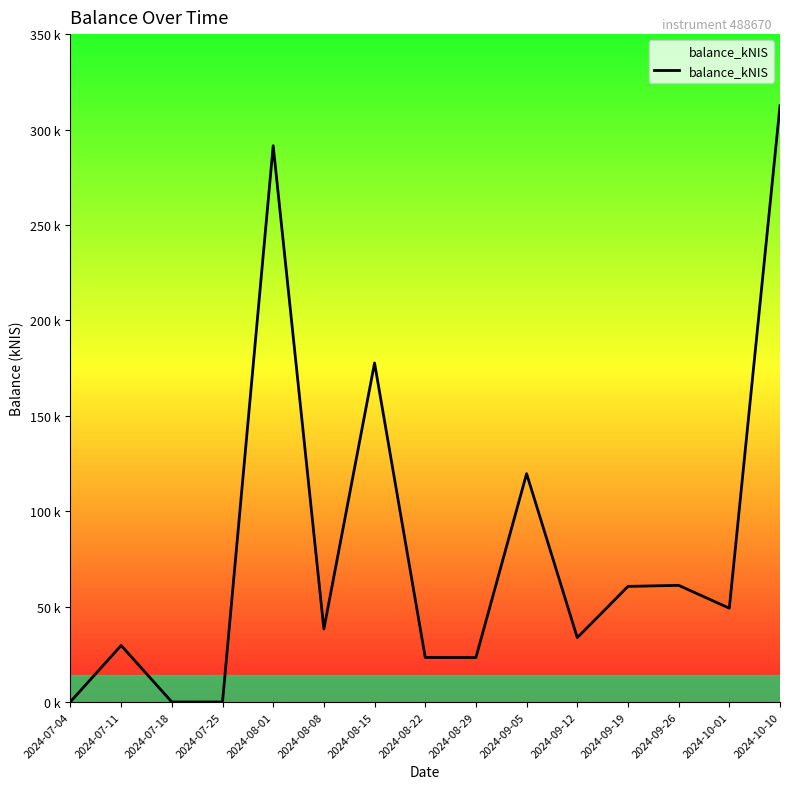

The chart shows a value of 29.6 at 2024-07-11. True or false?

True